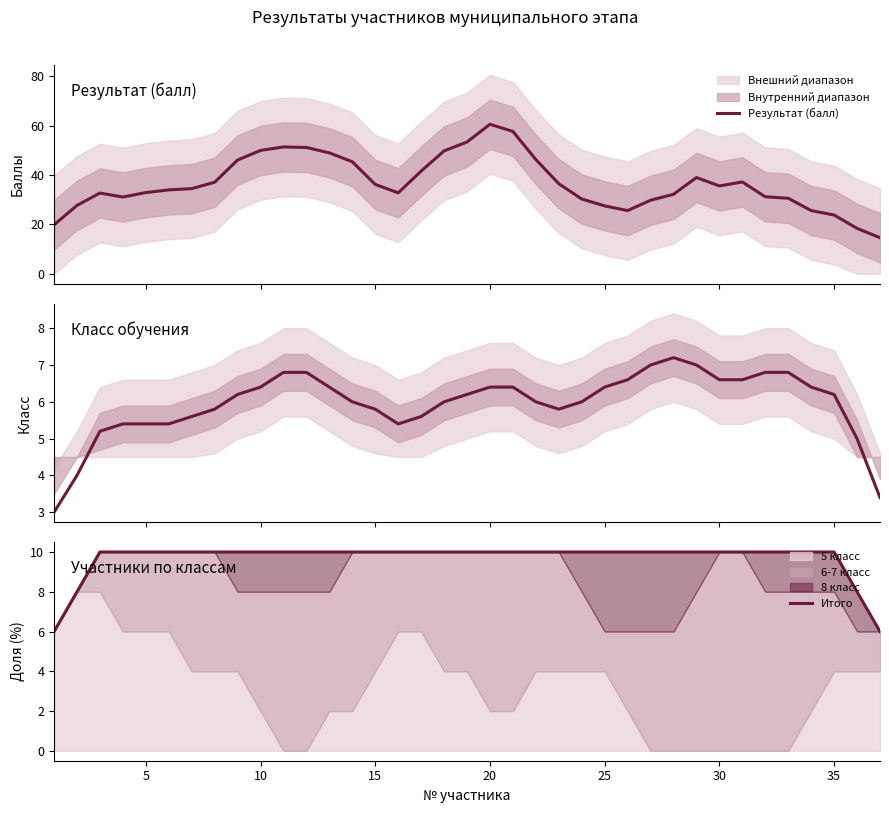

True or false: Результат (балл) and Класс обучения cross at least once.

False